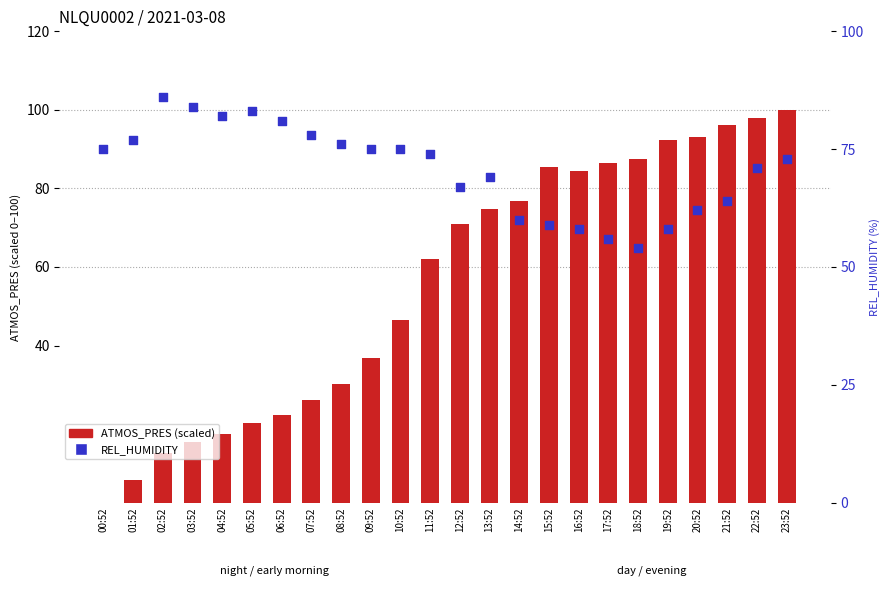

At which category is the sum across all series the highest?

23:52